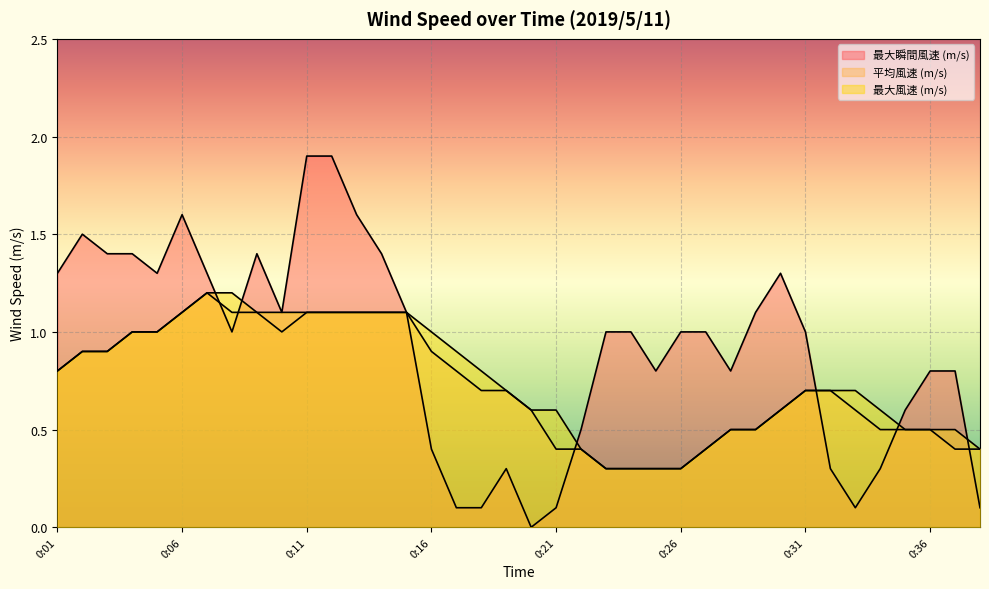

Which series has the largest total across all categories?

最大瞬間風速 (m/s)